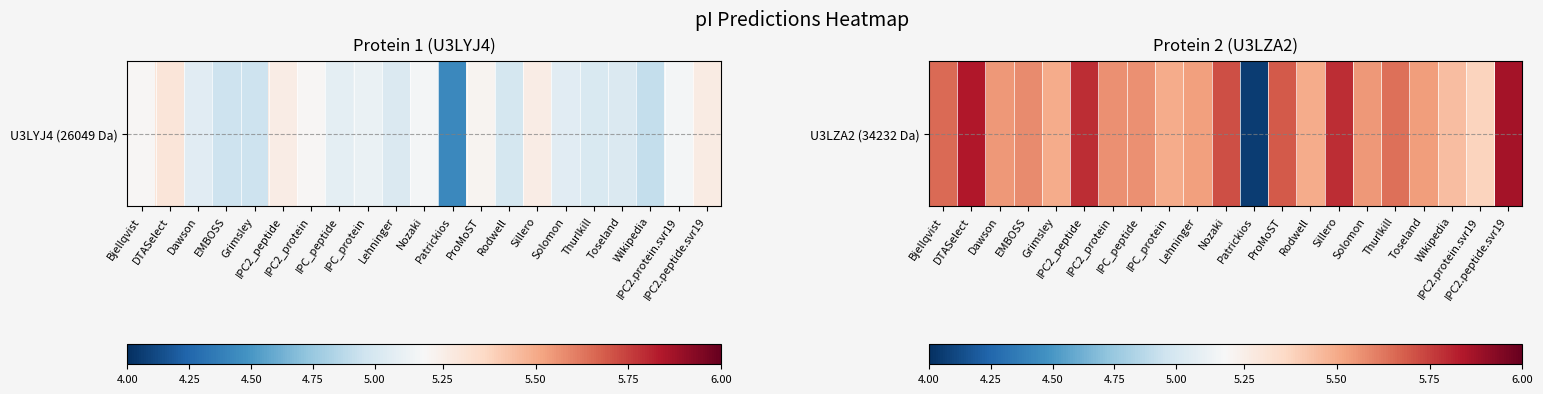

What is the difference between the maximum and minimum values?

1.8